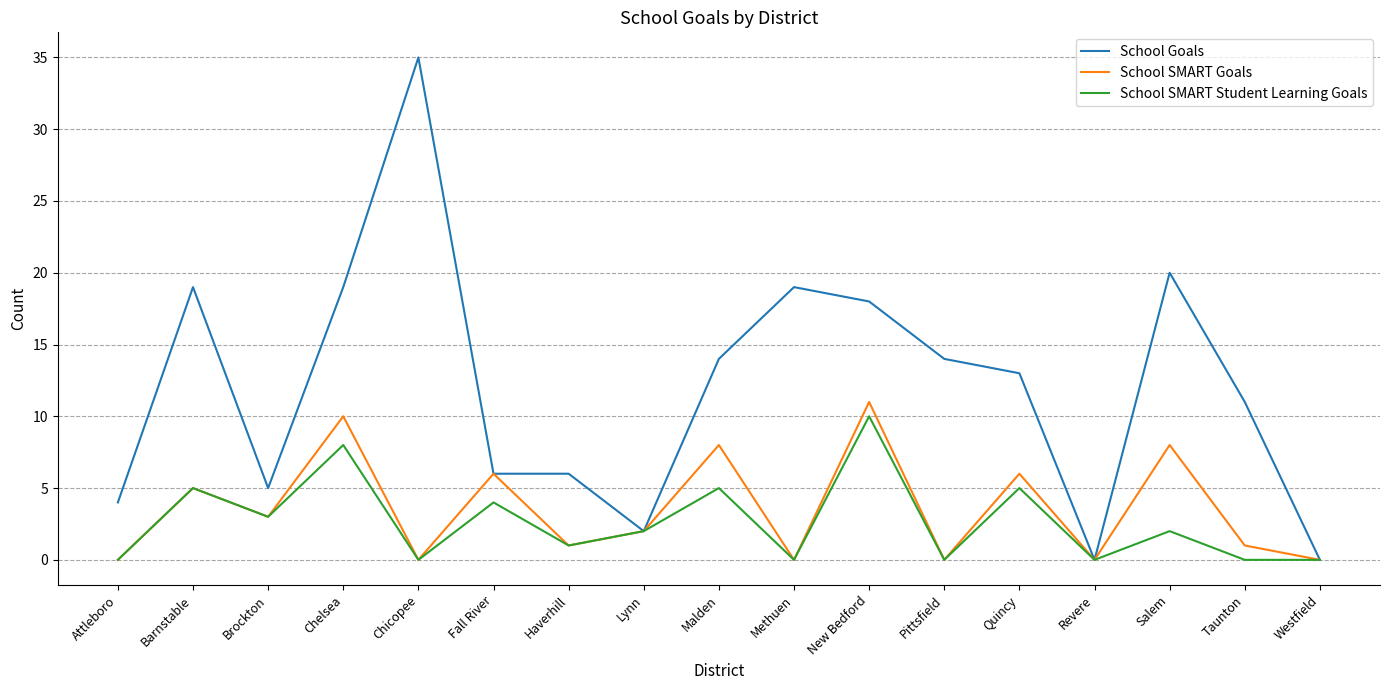

Is the value of School SMART Student Learning Goals at Chelsea greater than the value of School Goals at Methuen?

No